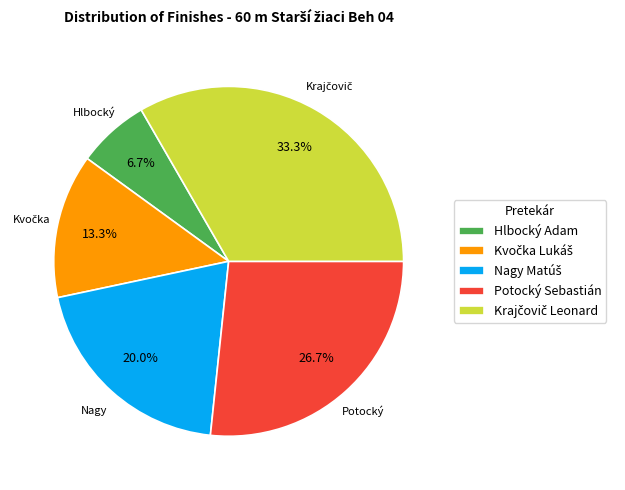

What is the smallest slice in the pie chart?

Hlbocký Adam